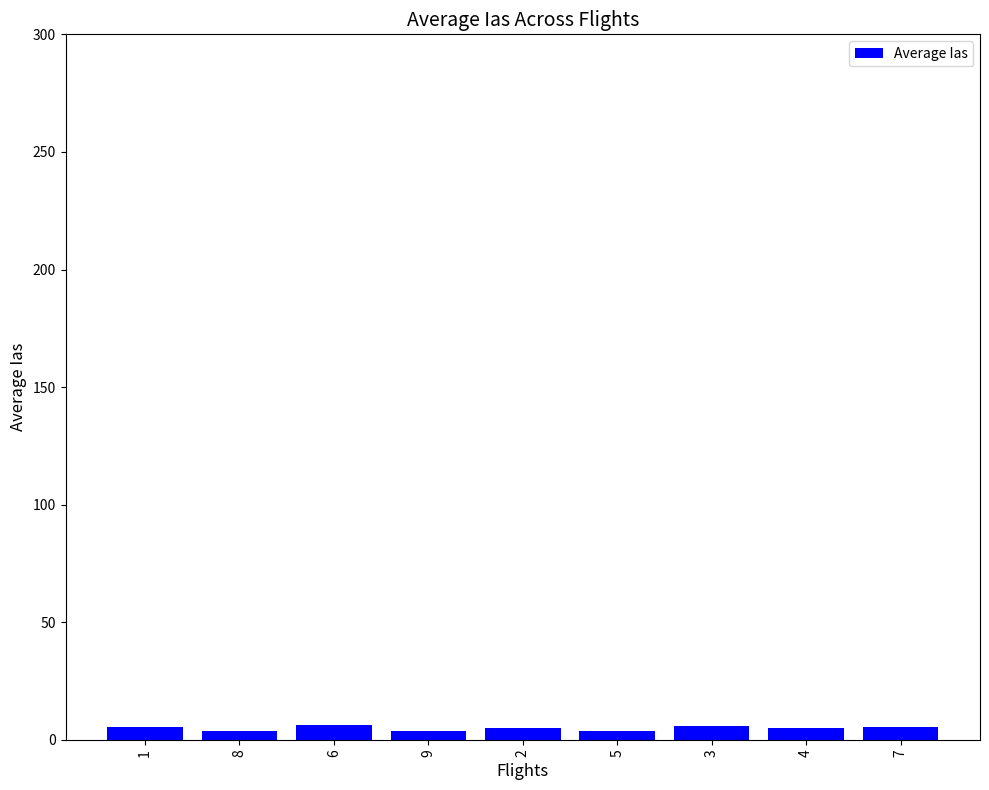

Count the number of categories in the chart.

9